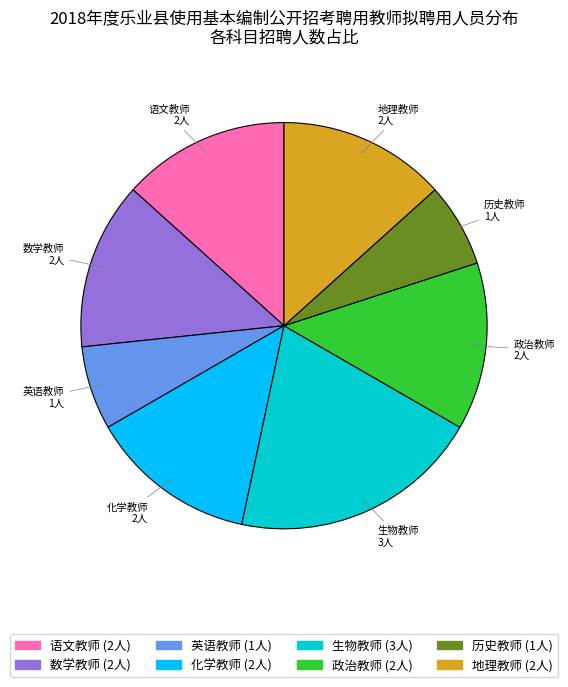

What is the ratio of the value at 数学教师 to the value at 地理教师?

1.0